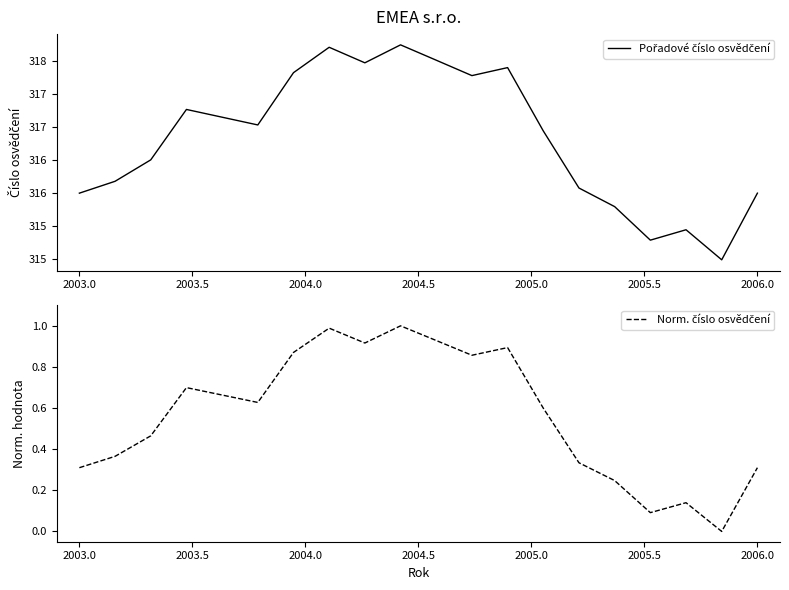

List the series in order of their overall mean, highest first.

Pořadové číslo osvědčení, Norm. číslo osvědčení